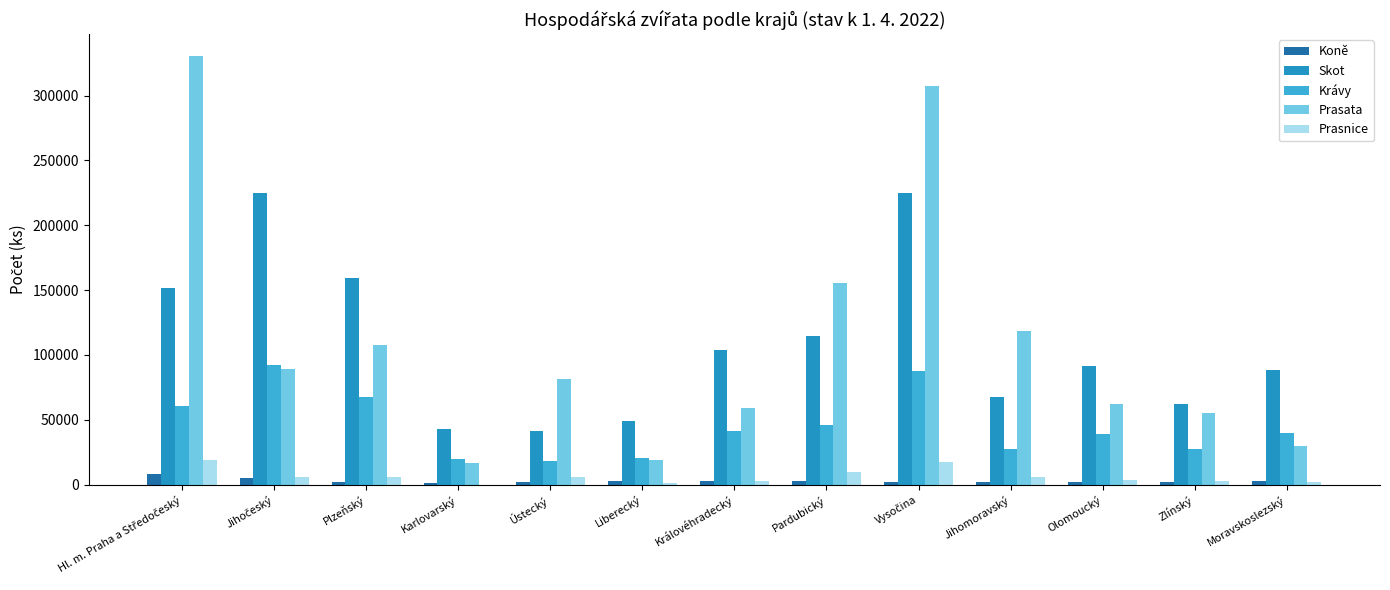

What is the highest value of the Krávy series?

92541